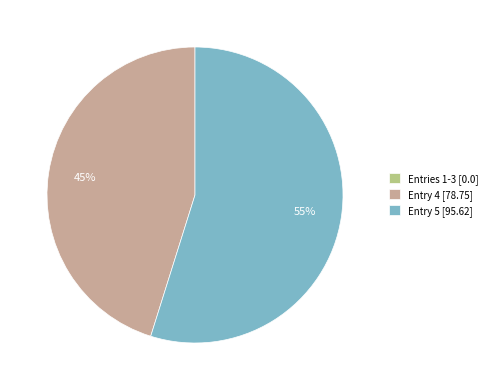

To the nearest percent, what is the average slice percentage?

33%